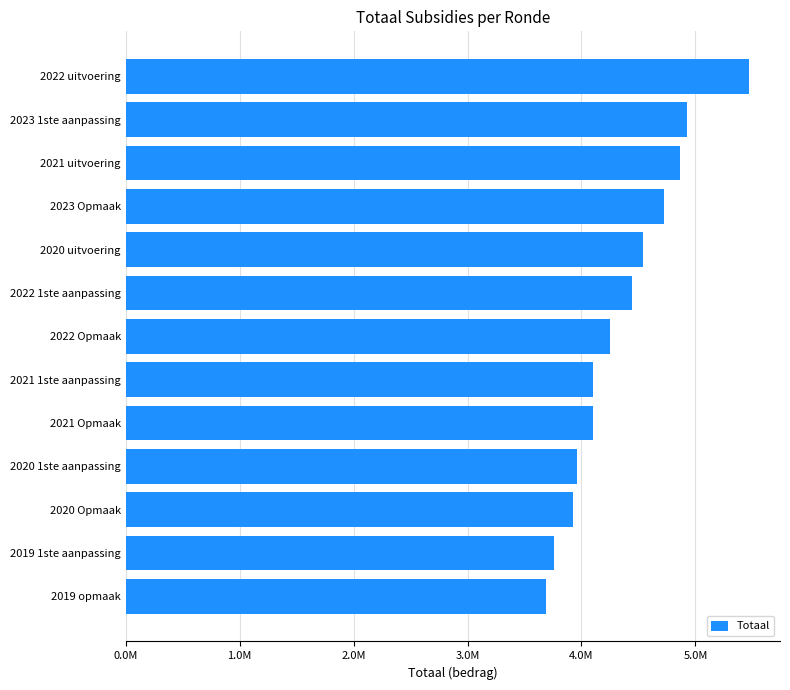

Does the chart contain any negative values?

No